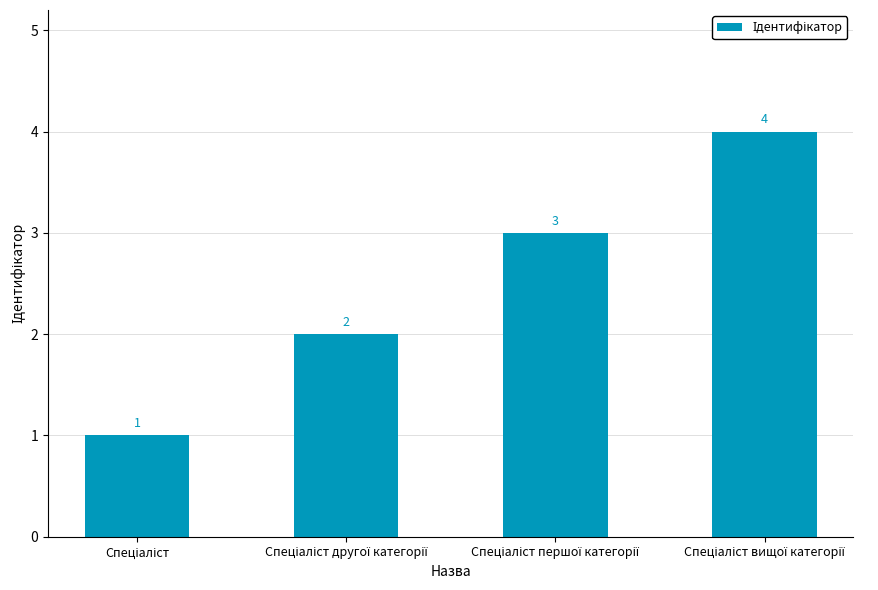

How many values are between 2 and 4?

3